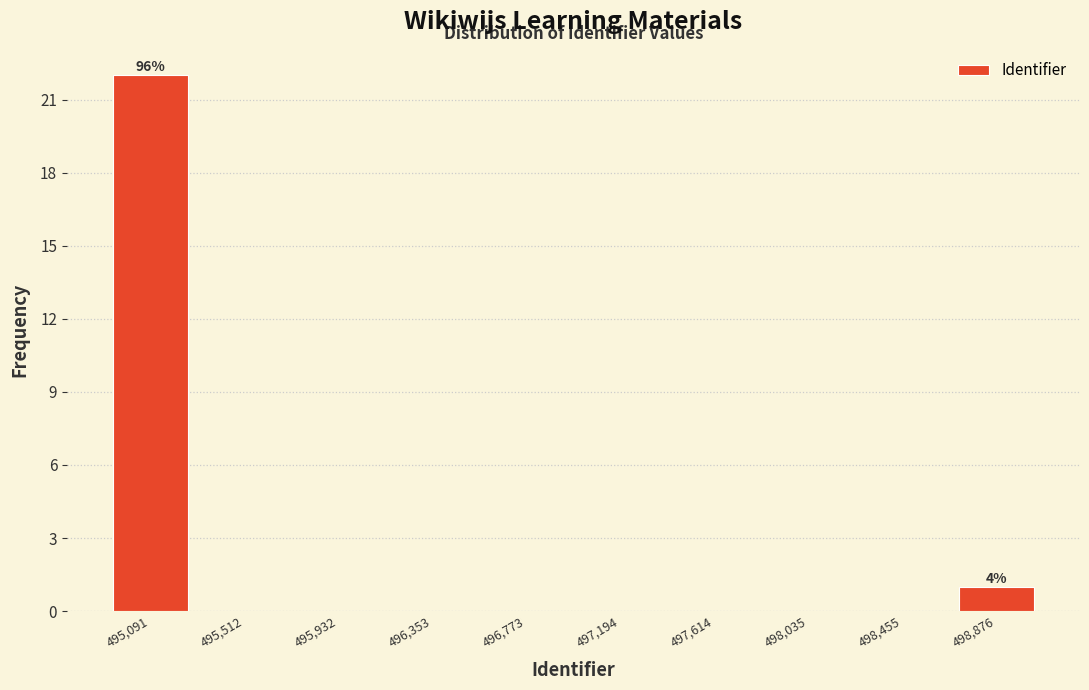

Over which range of the x-axis is the bar tallest?

494900 to 495300